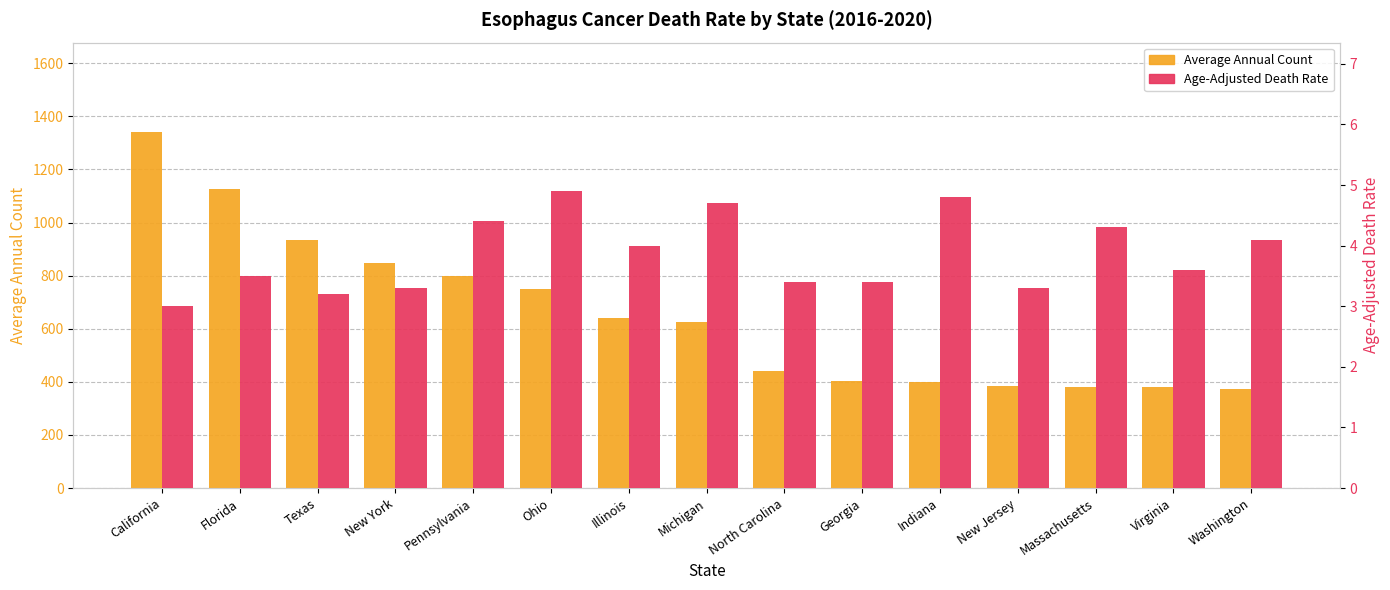

What is the difference between the maximum and minimum values in the Average Annual Count series?

969.0